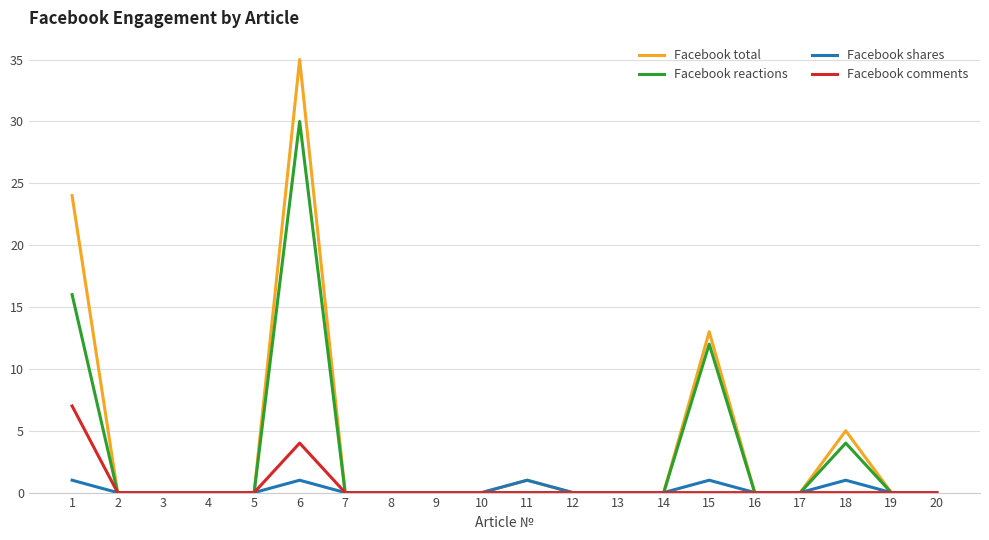

What is the total value across all series at 15?

26